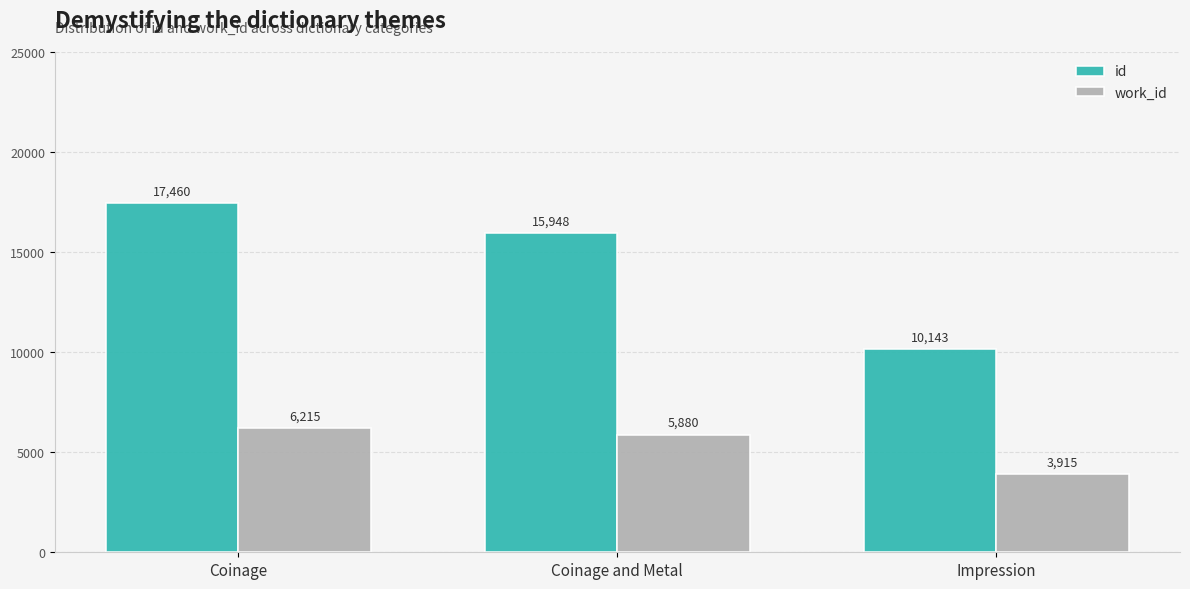

Are the bars grouped side by side (vs. stacked)?

Yes